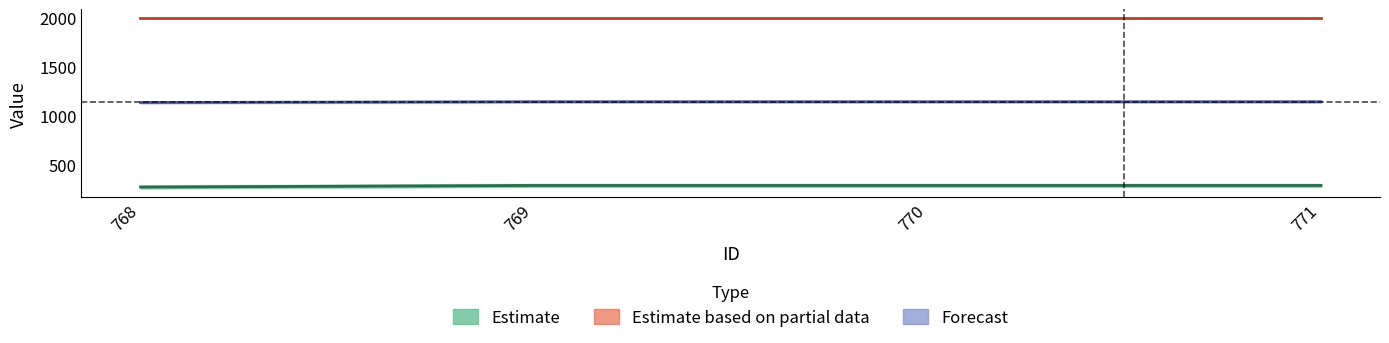

True or false: there are more than 0 points higher than both neighbors.

False